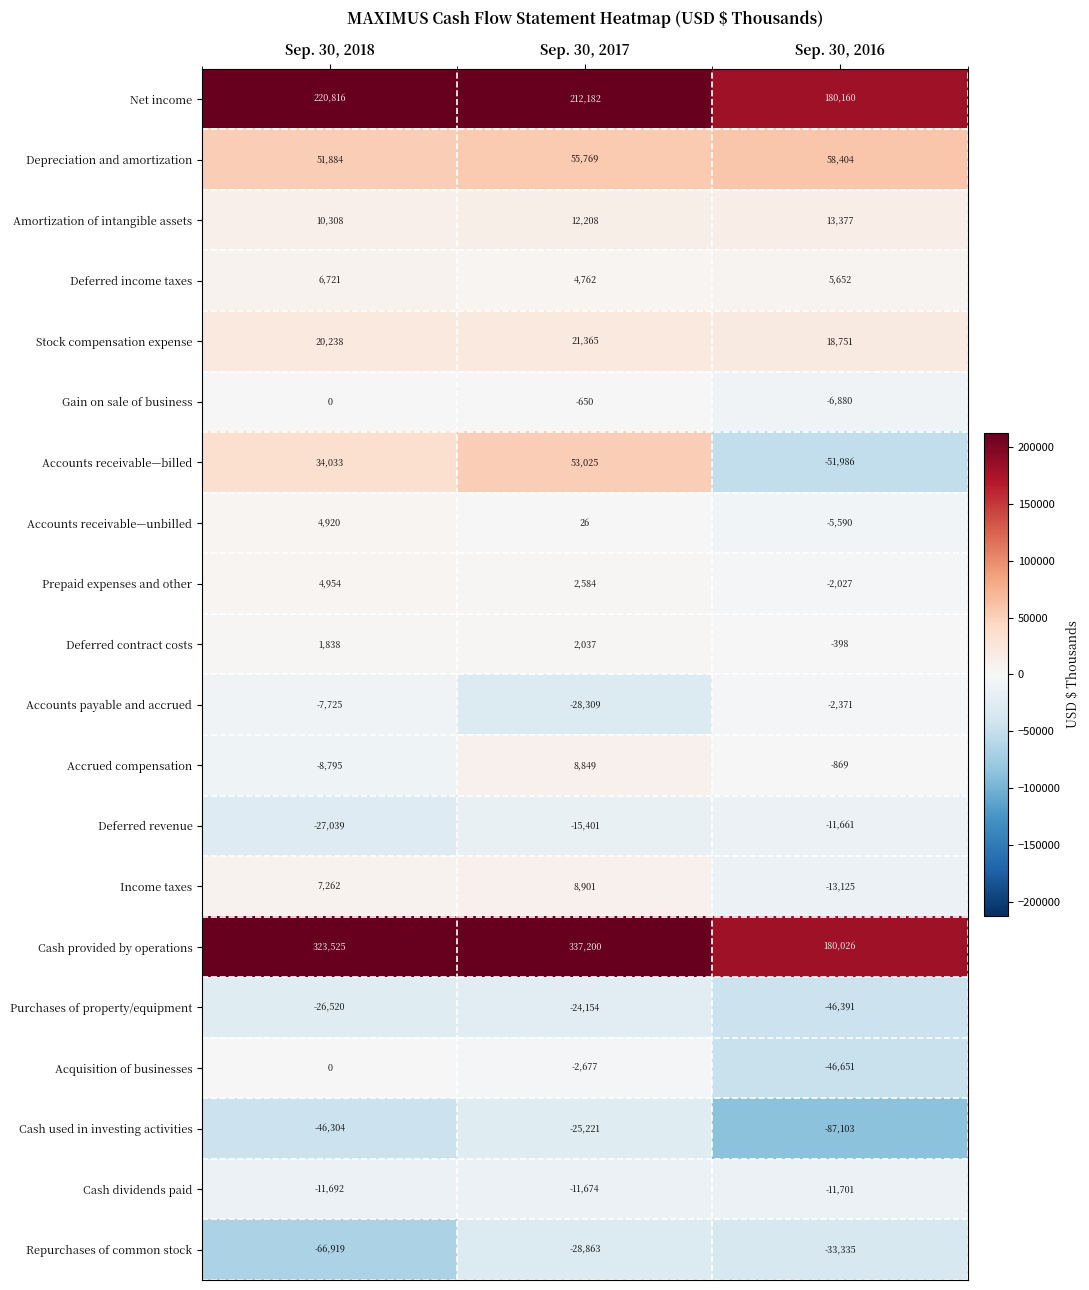

At how many categories does at least one series exceed 112768?

3